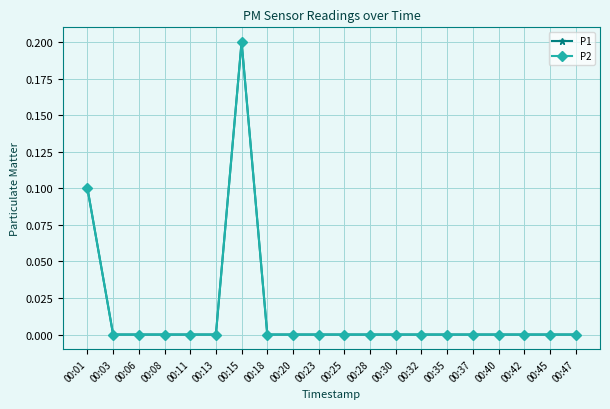

Between 00:25 and 00:23, which is larger?

00:25